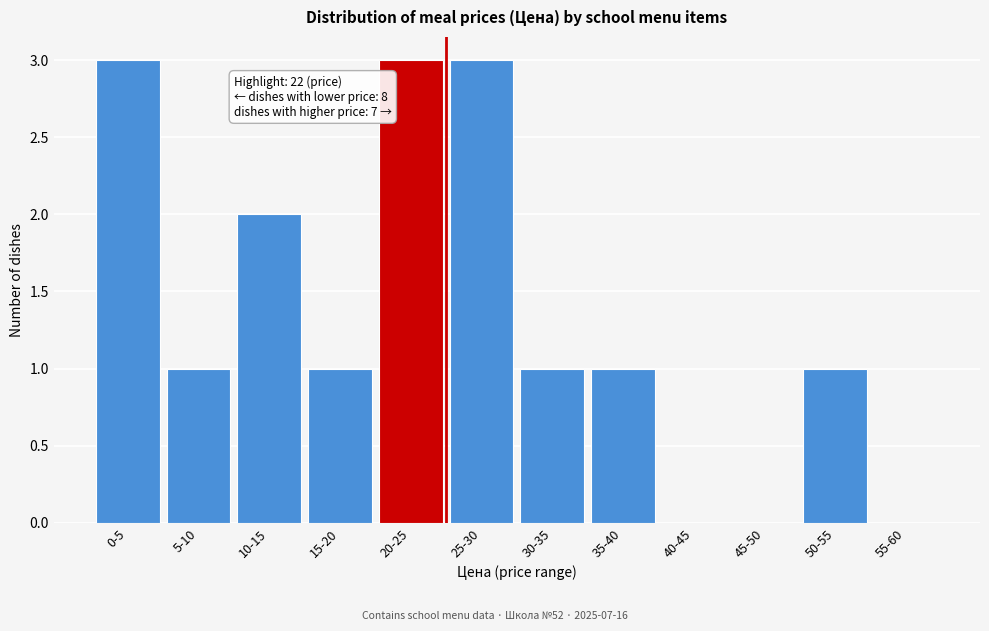

Reading left to right, what are all the values shown in this chart?

0-5=3	5-10=1	10-15=2	15-20=1	20-25=3	25-30=3	30-35=1	35-40=1	40-45=0	45-50=0	50-55=1	55-60=0